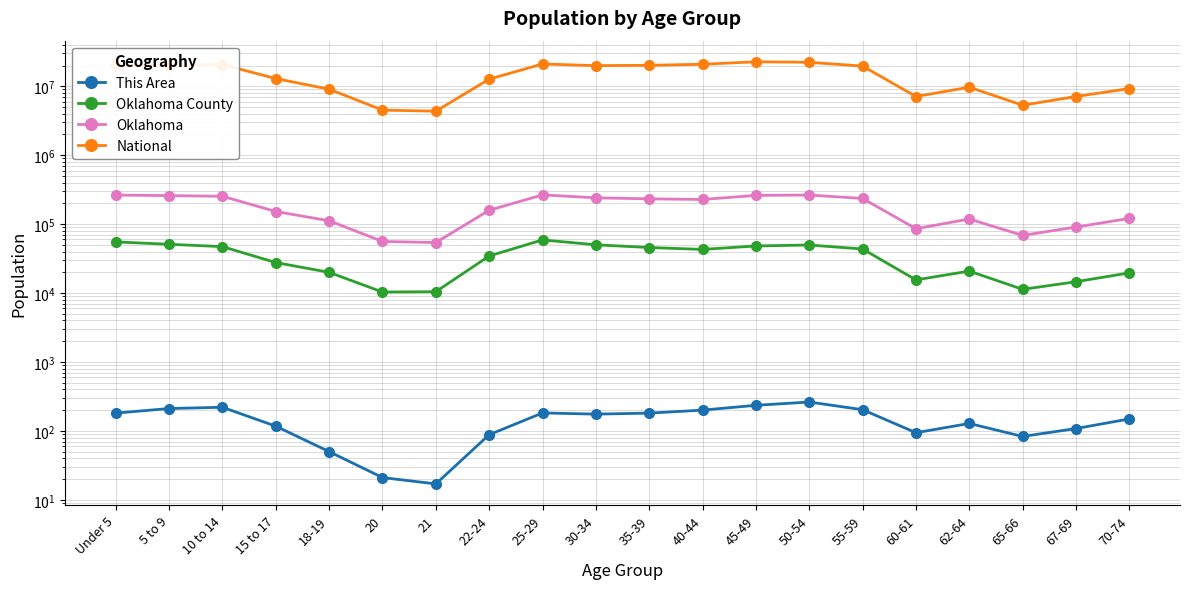

Where is the first local maximum for Oklahoma?

25-29